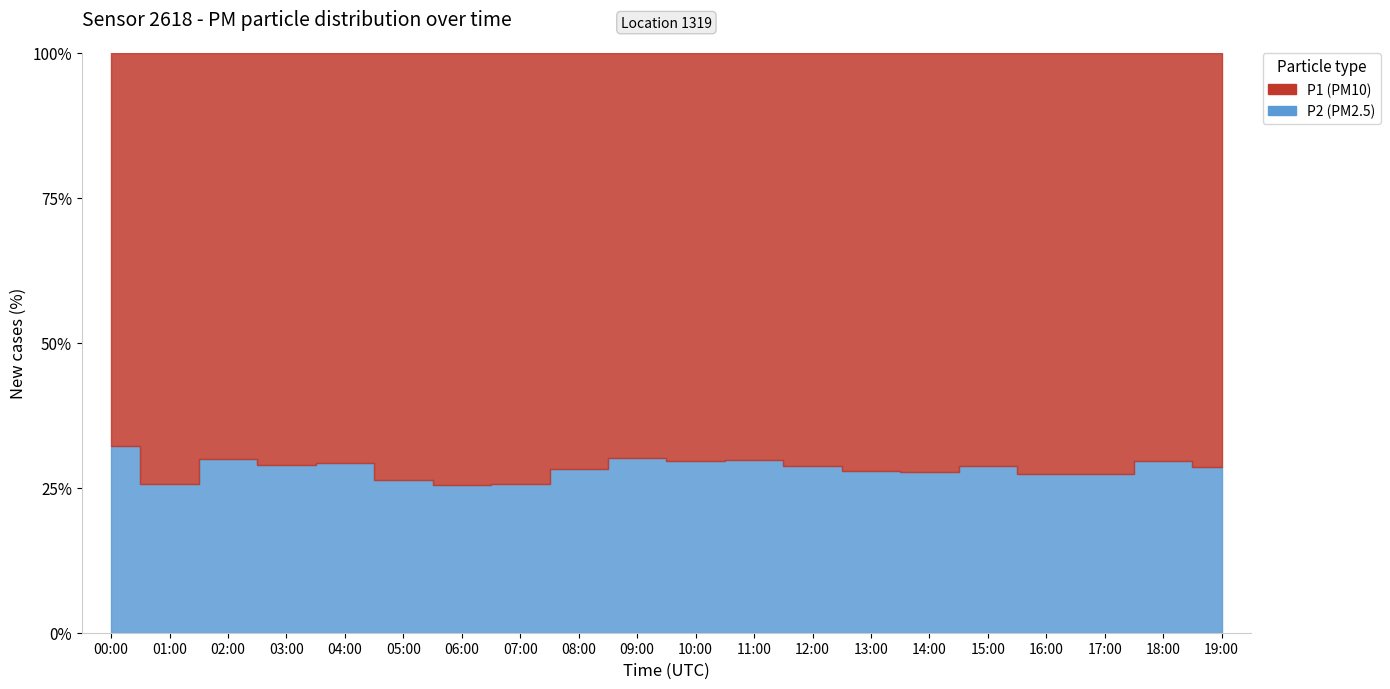

What position from the right is 03:00?

17